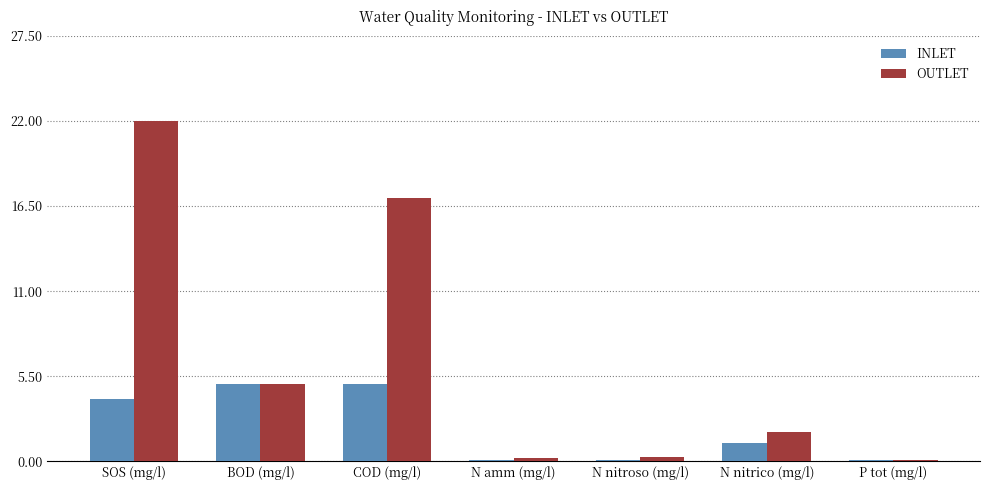

Which series has the largest total across all categories?

OUTLET